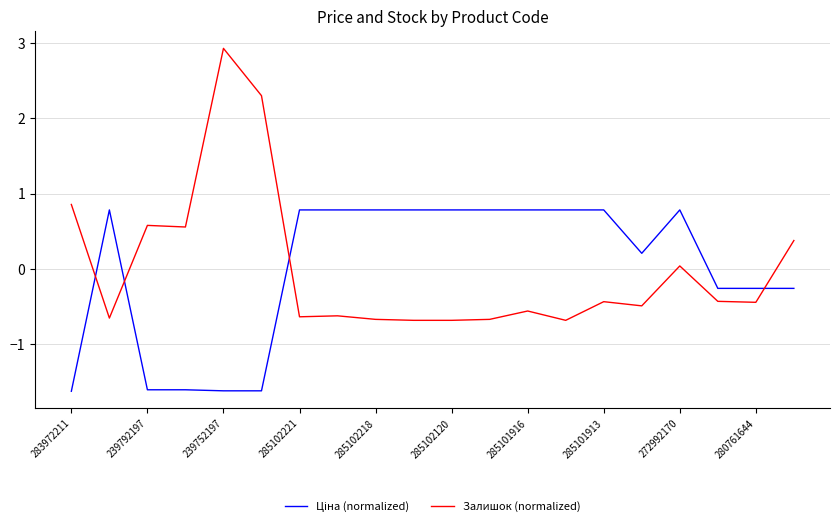

What is the difference between the maximum and minimum values in the Залишок (normalized) series?

3.6